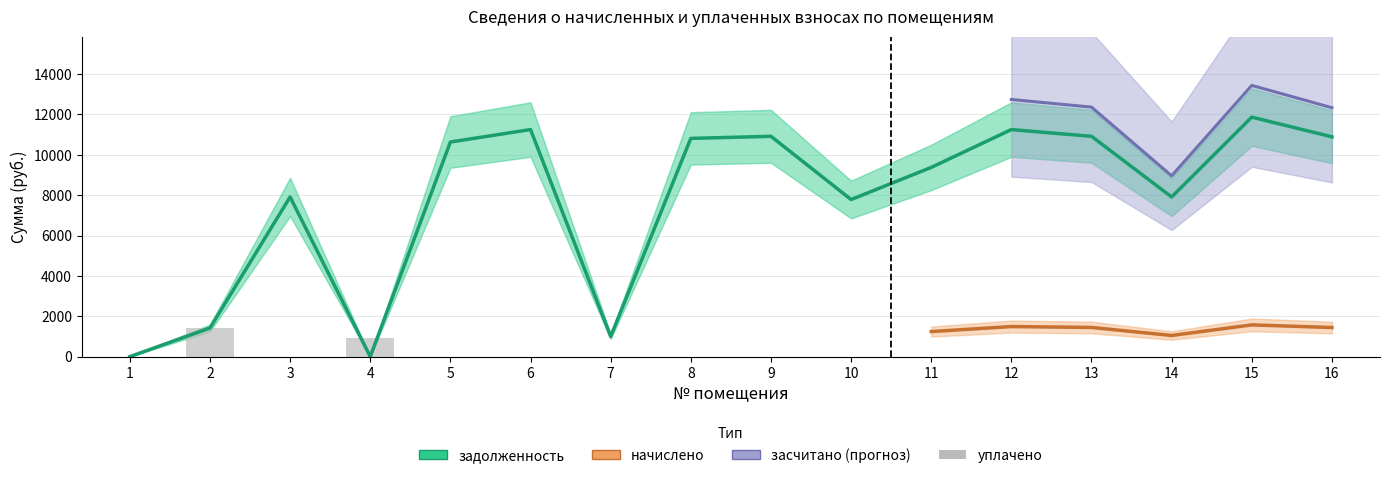

Which series has the largest total across all categories?

задолженность